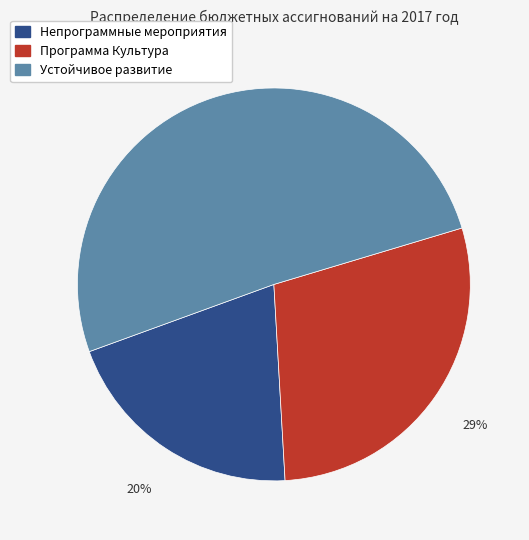

Does Программа Культура account for over 50% of the chart?

No